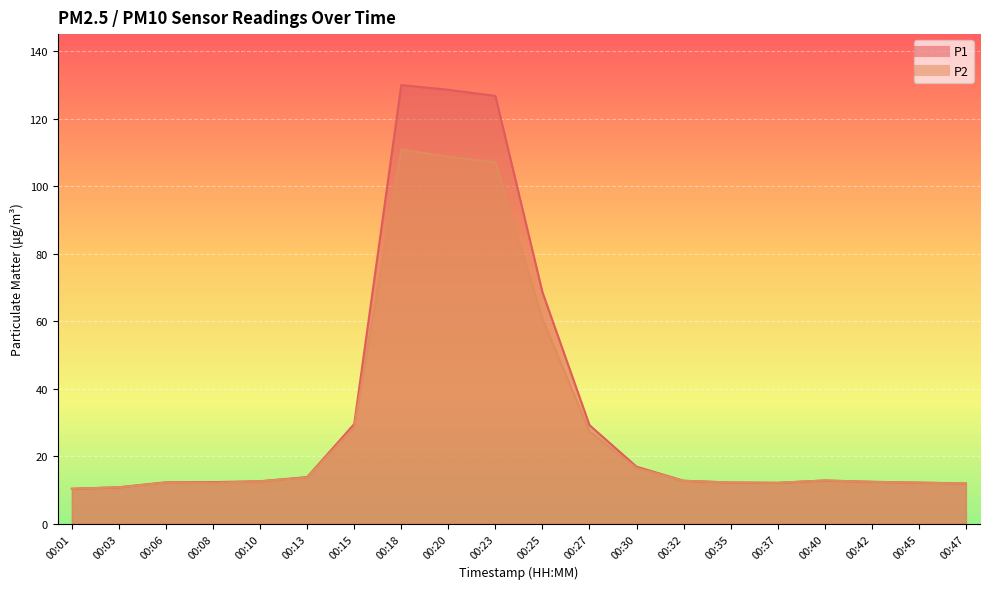

At which category does P2 reach its first local peak?

00:06